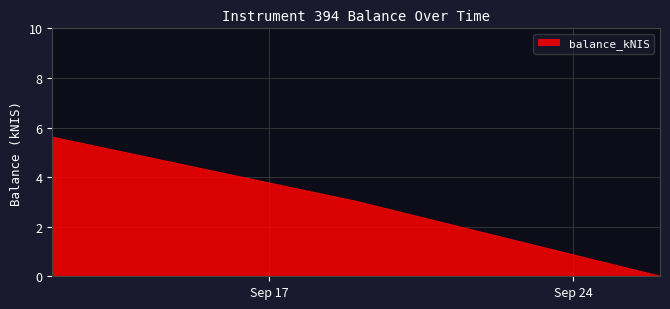

What is the average value?

2.9